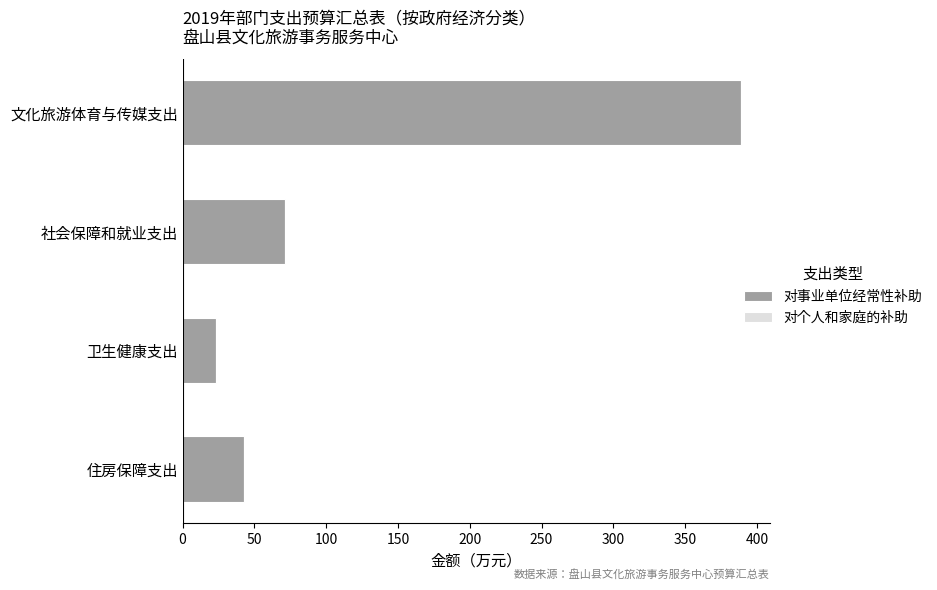

The 对事业单位经常性补助 series shows 388.6 at 文化旅游体育与传媒支出. True or false?

True